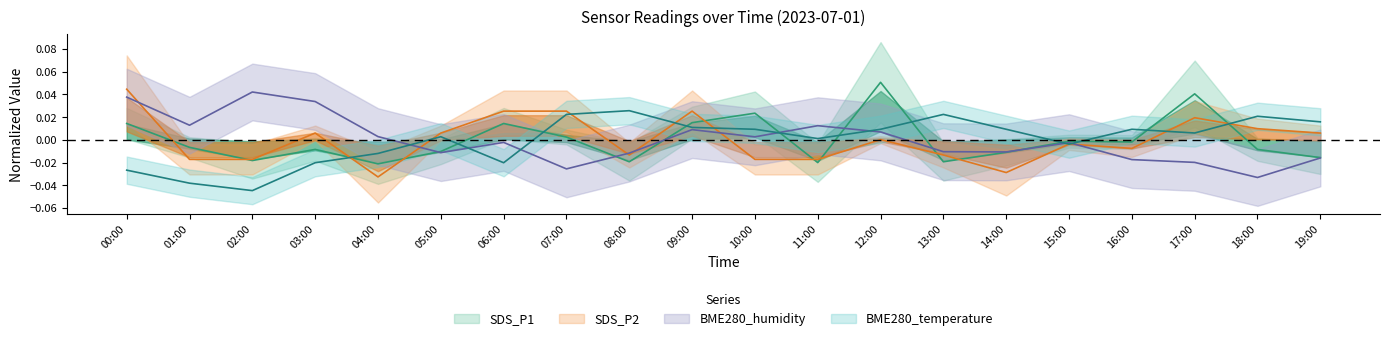

Is it true that SDS_P2 equals 0.0 at 12:00?

False